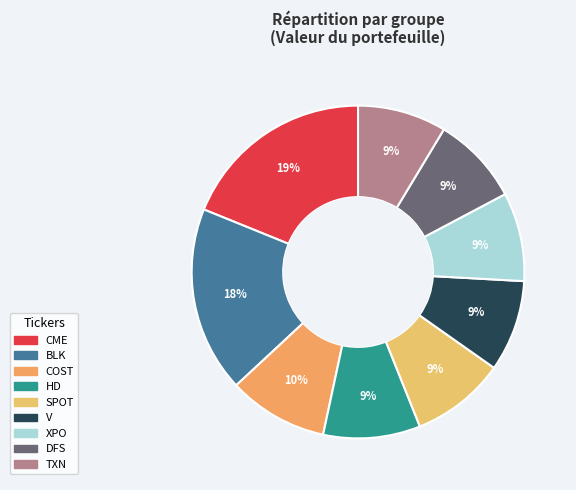

Which slice is the largest?

CME GROUP INC